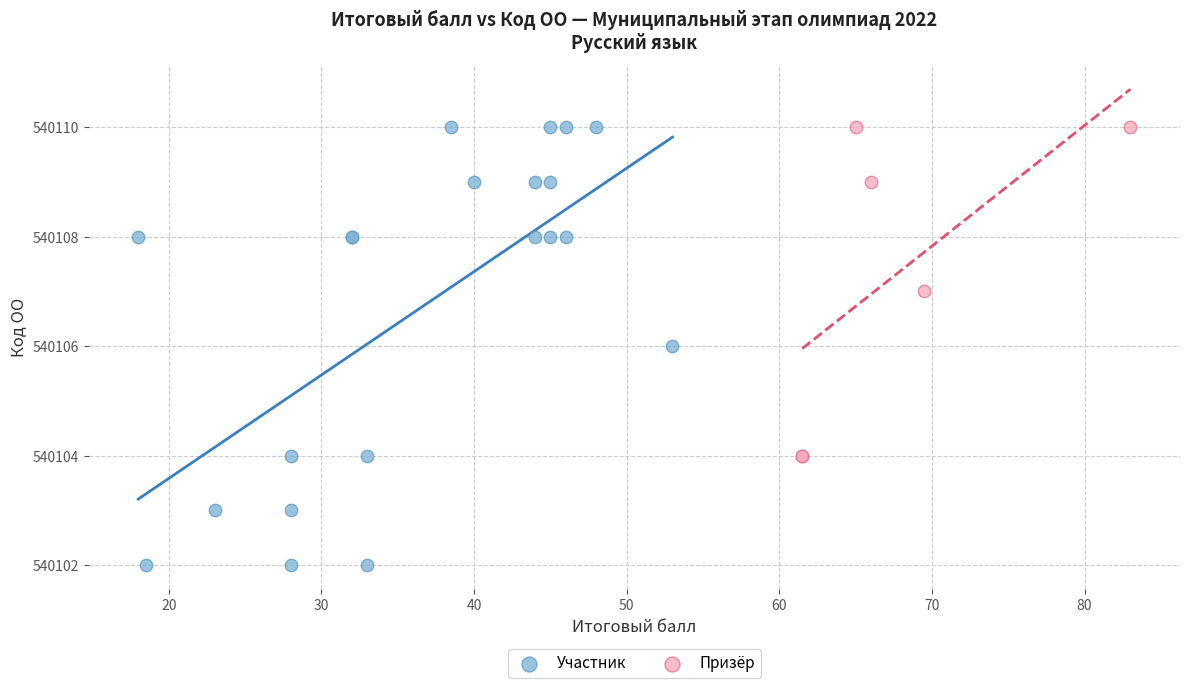

Which series reaches the minimum Y coordinate?

Участник